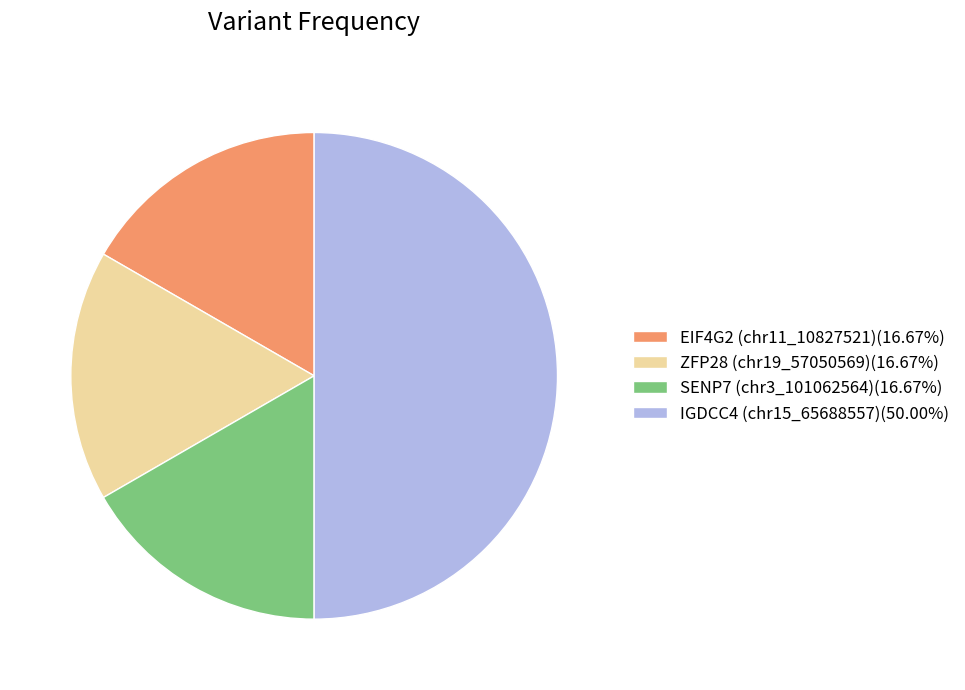

Do SENP7 (chr3_101062564)(16.67%) and EIF4G2 (chr11_10827521)(16.67%) together represent more than half of the pie?

No